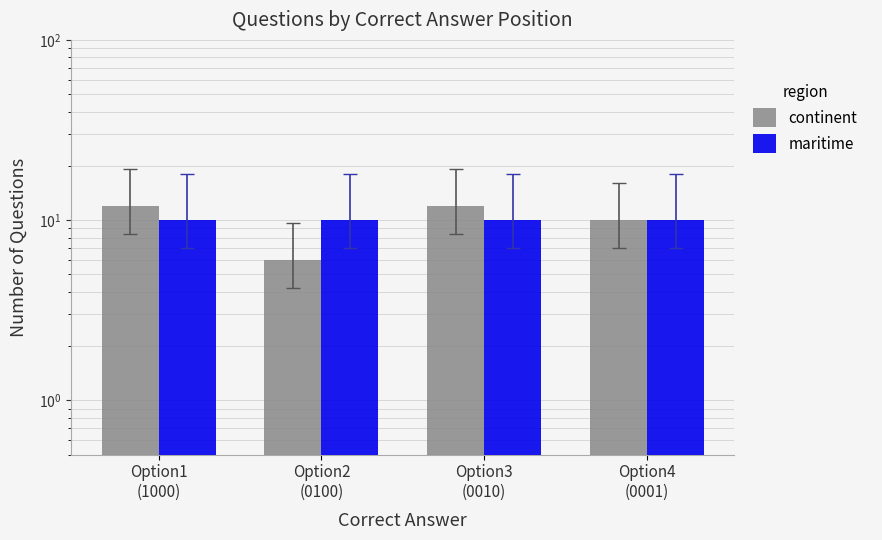

Which series has the widest spread of values?

continent